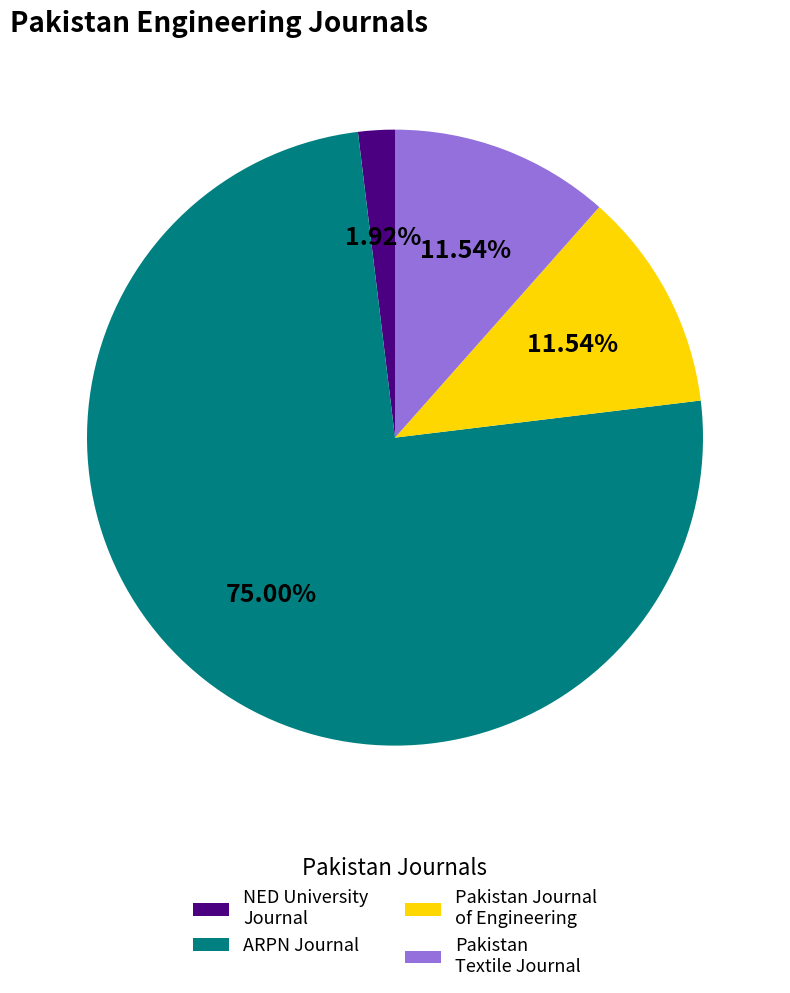

Is NED University Journal the majority of the pie?

No